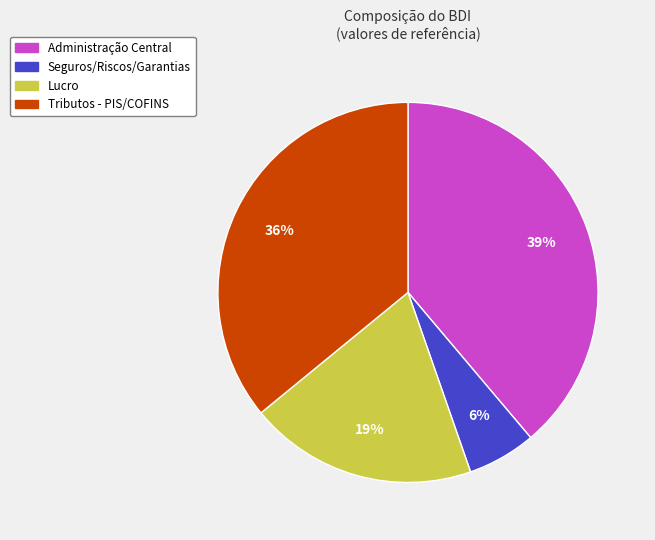

Is it true that Seguros/Riscos/Garantias is 1% of the pie?

False